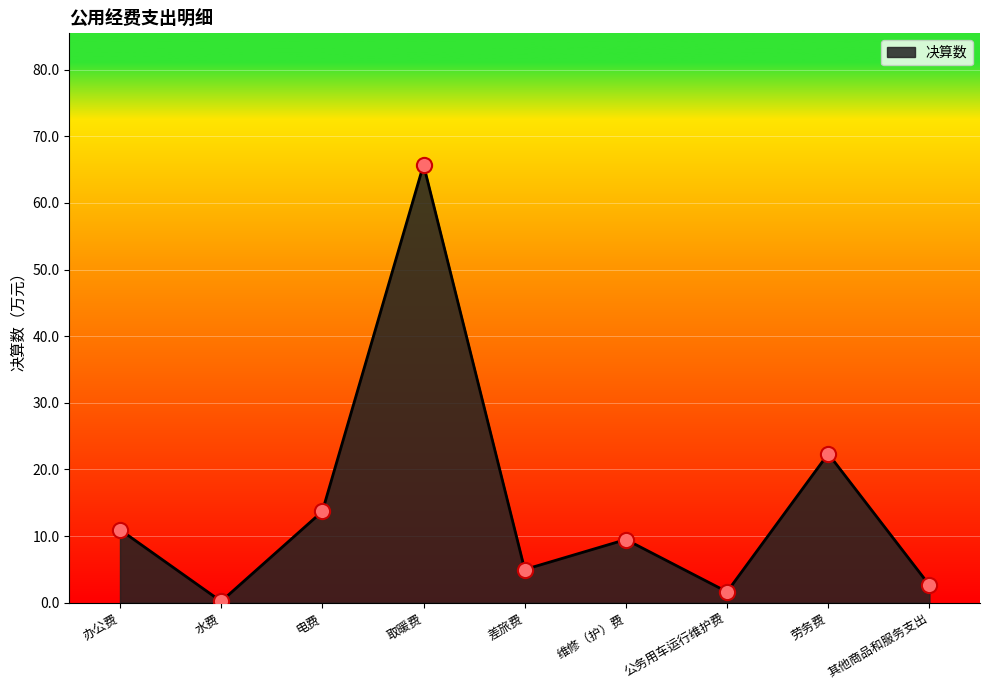

What is the change in value from 水费 to 电费?

+13.5